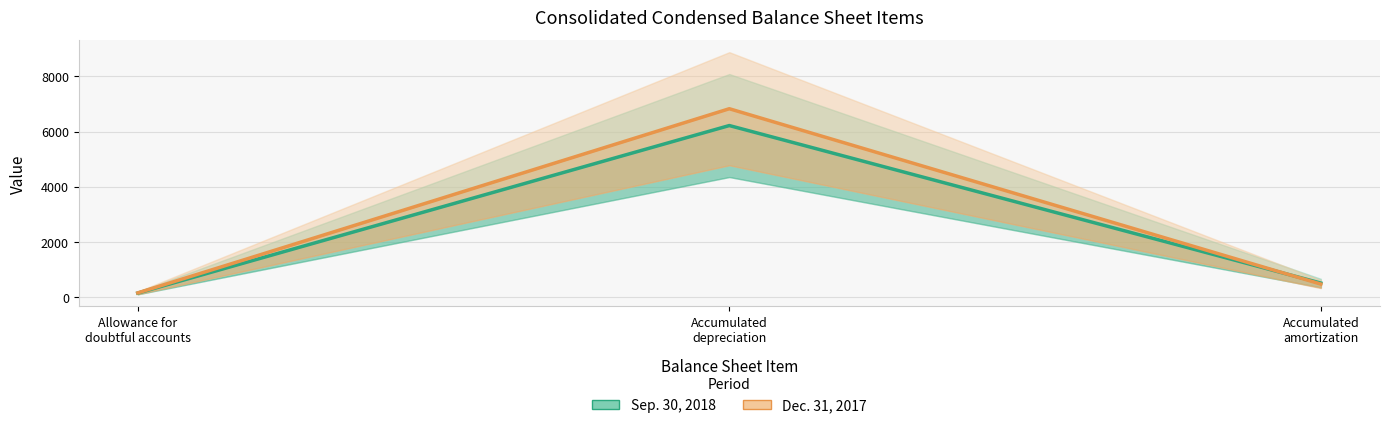

Which series has the largest total across all categories?

Dec. 31, 2017